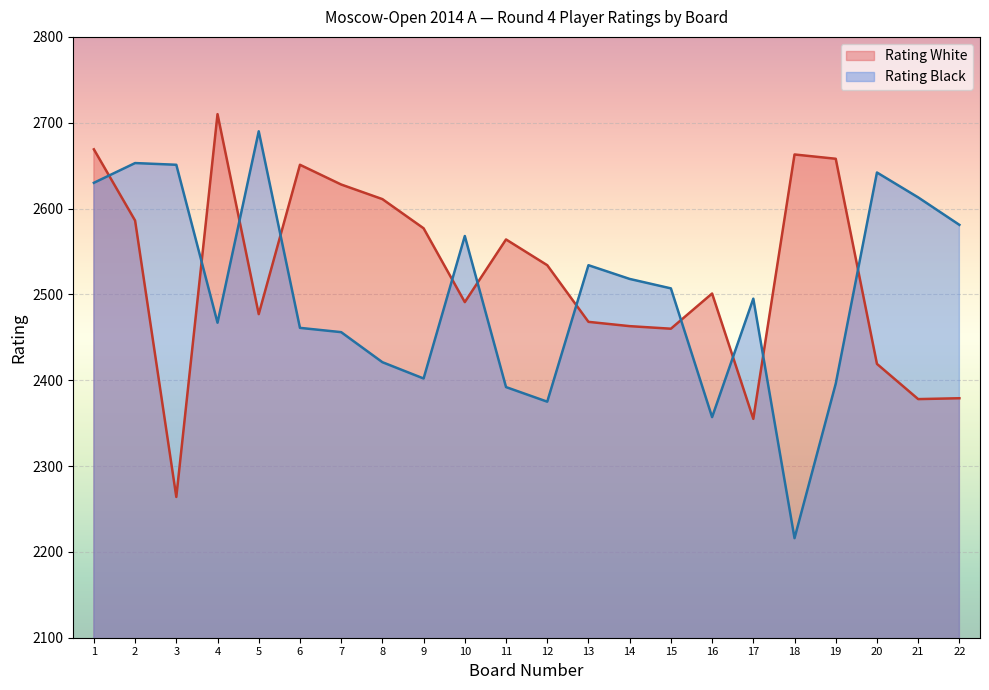

At which label does Rating Black first exceed 2507?

1